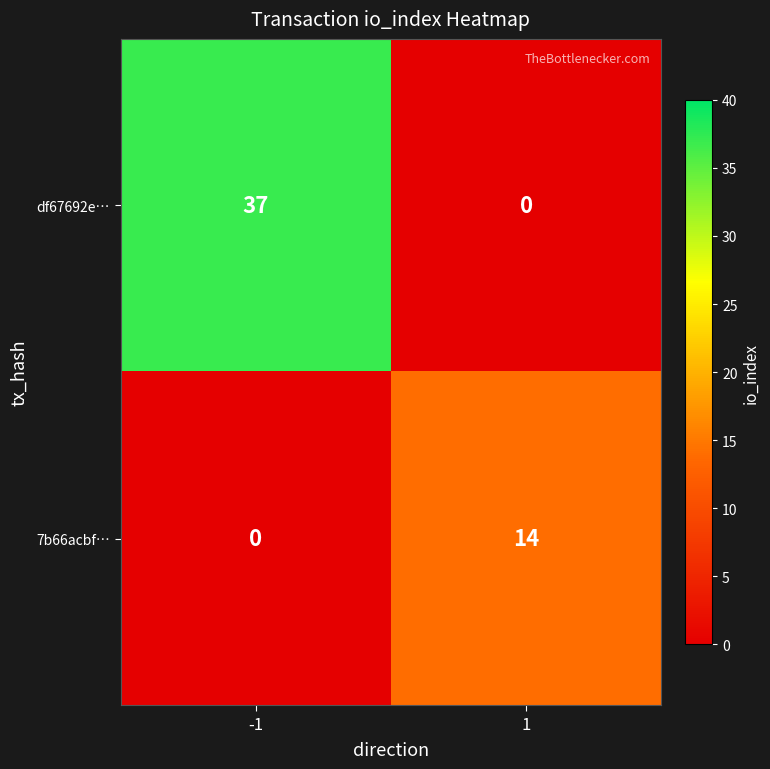

What is the sum of the df67692e… values at 1 and -1?

37